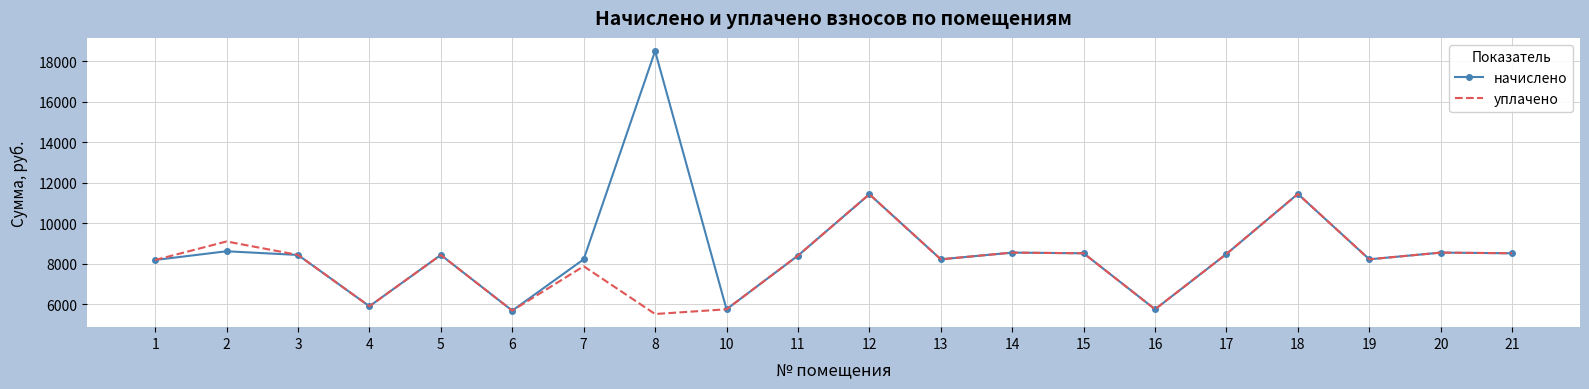

Which series has the largest total across all categories?

начислено